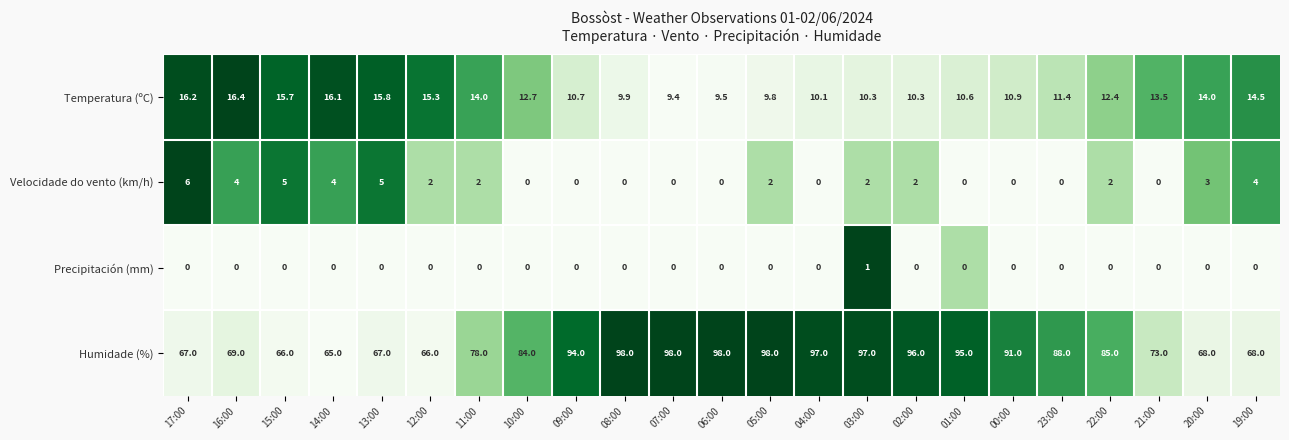

Which series has the largest total across all categories?

Humidade (%)